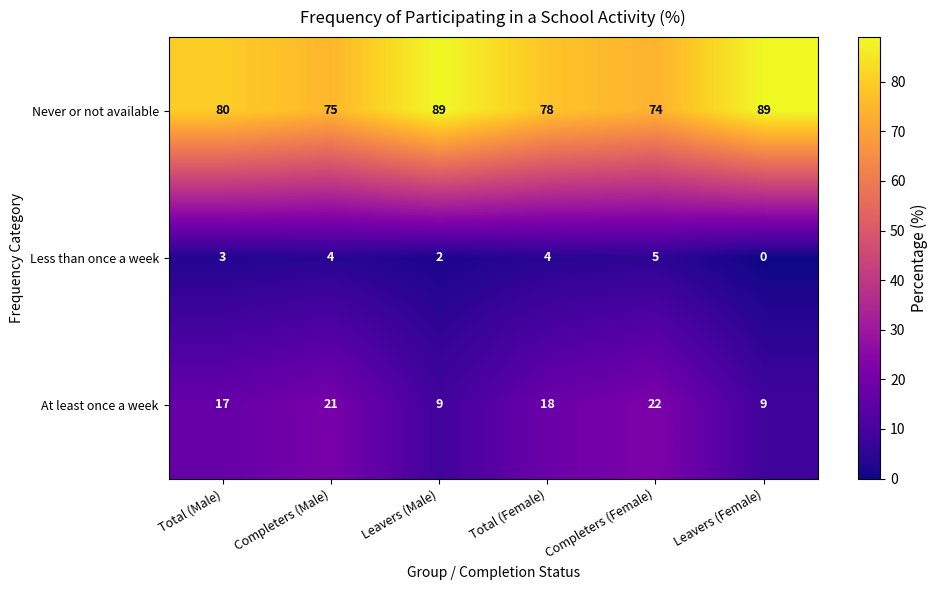

Reading left to right, transcribe all the data shown in this chart.

Never or not available: 80	75	89	78	74	89
Less than once a week: 3	4	2	4	5	0
At least once a week: 17	21	9	18	22	9